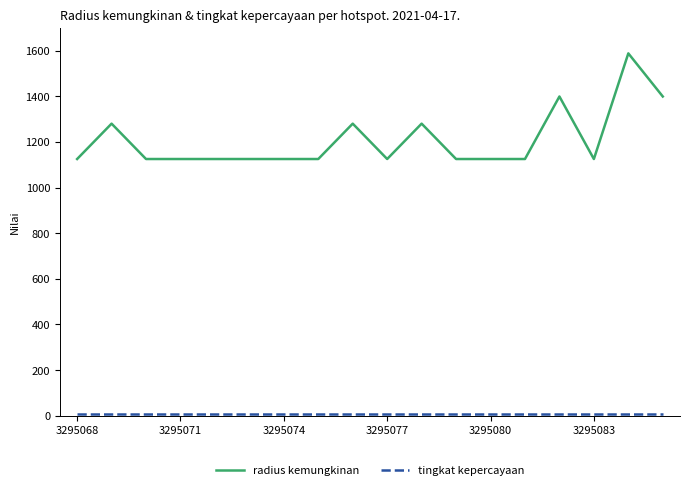

What is the maximum value shown in the chart?

1588